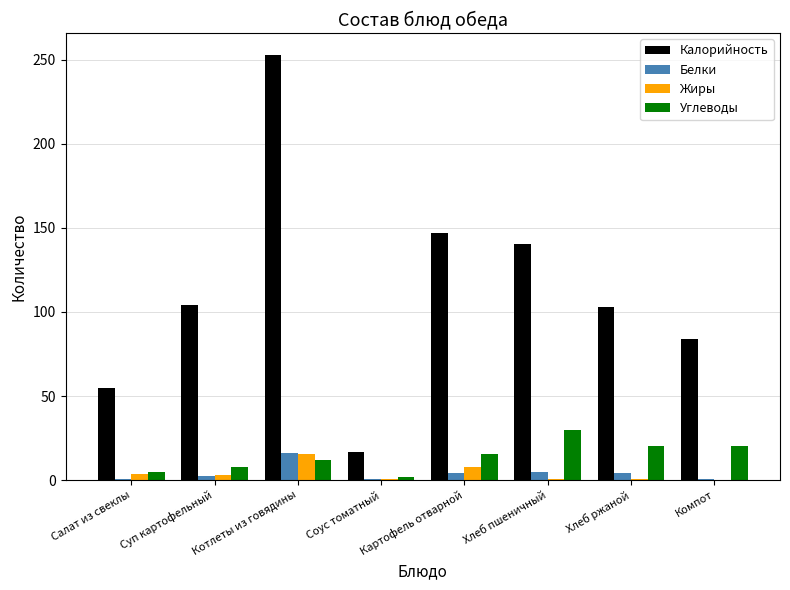

What is the sum of all Углеводы values?

111.4